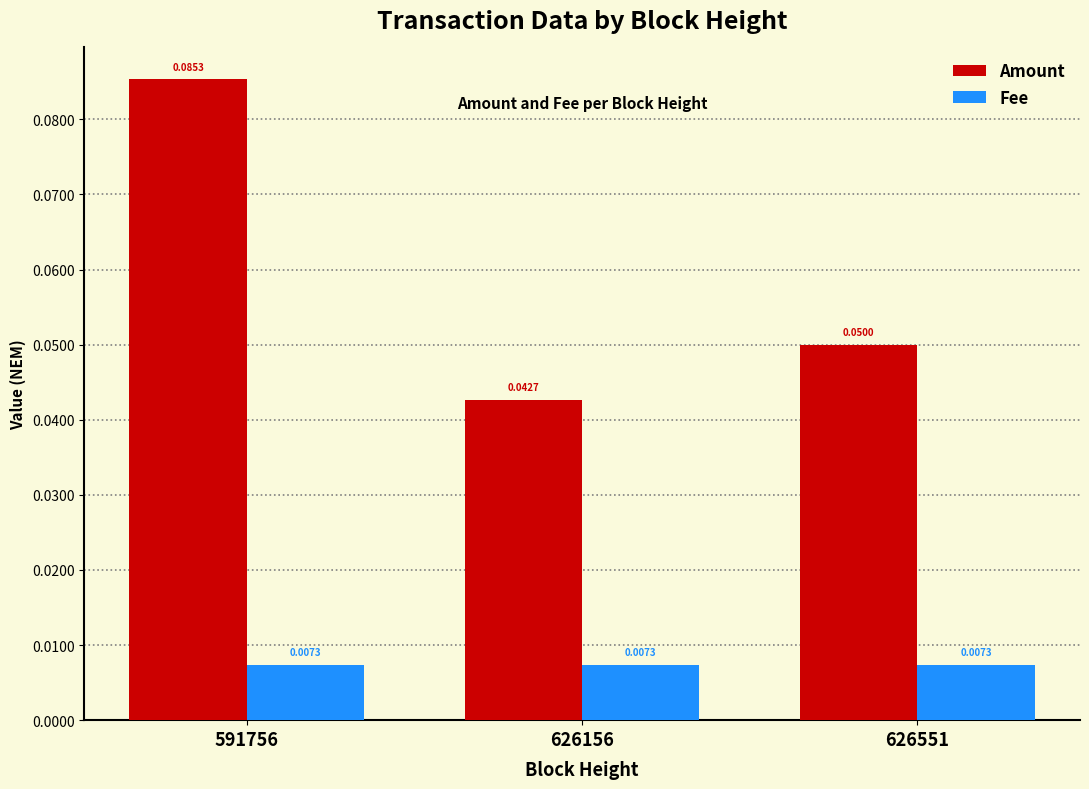

Which series has the widest spread of values?

Amount